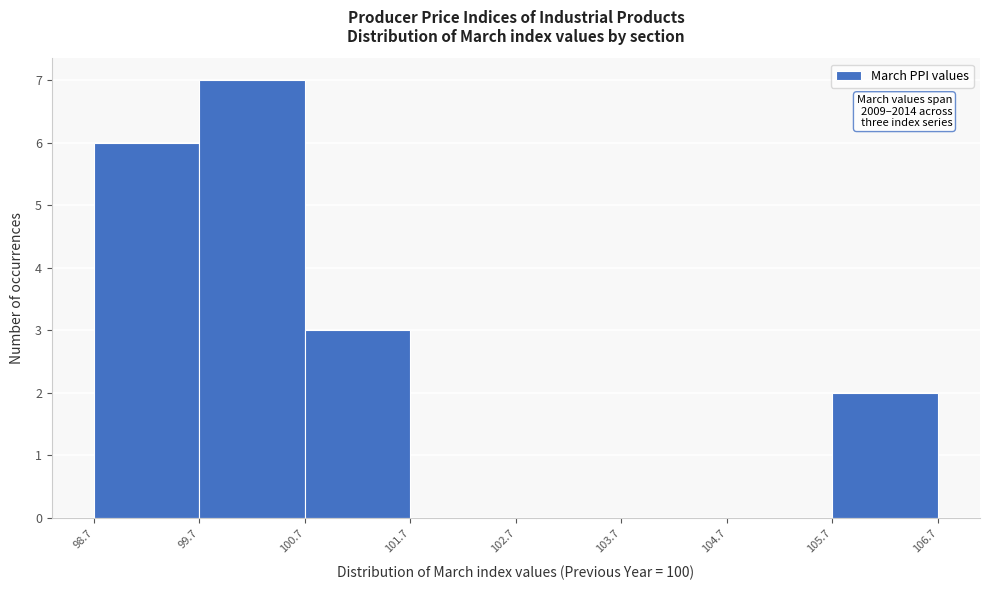

Which range on the x-axis has the tallest bar?

99.7 to 100.7